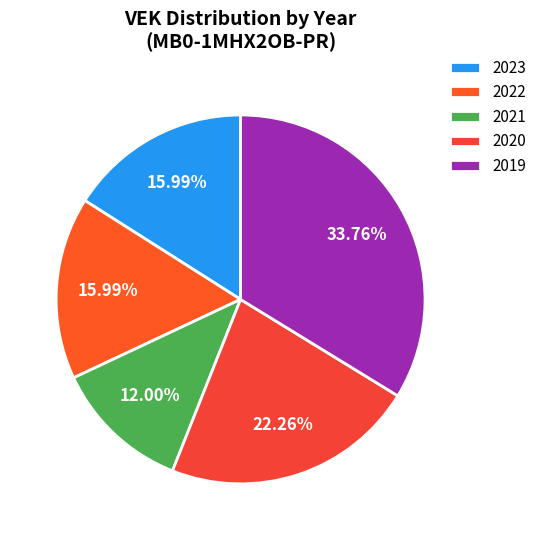

Count the number of slices in the pie.

5